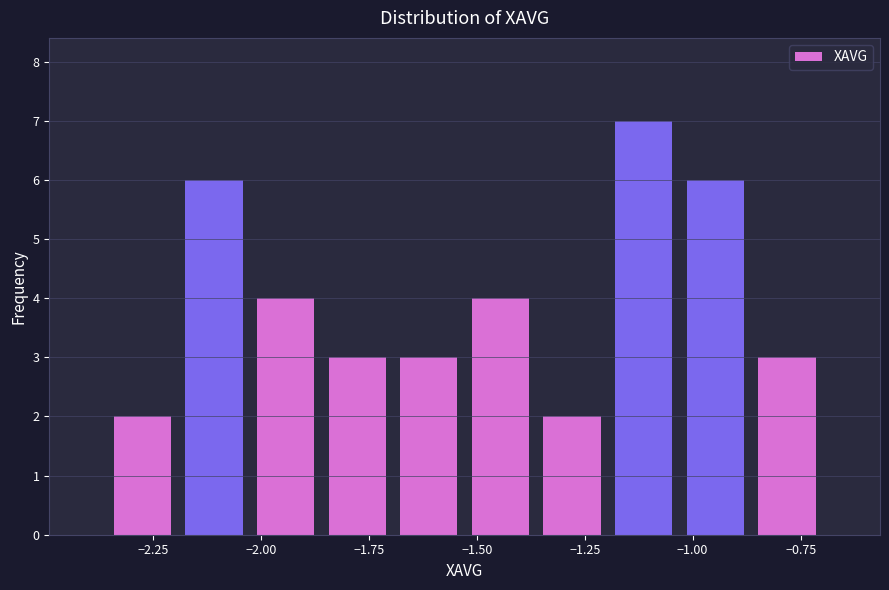

Around what value on the x-axis is the tallest bar? Give the approximate position of its centre, as read against the axis.

-1.10